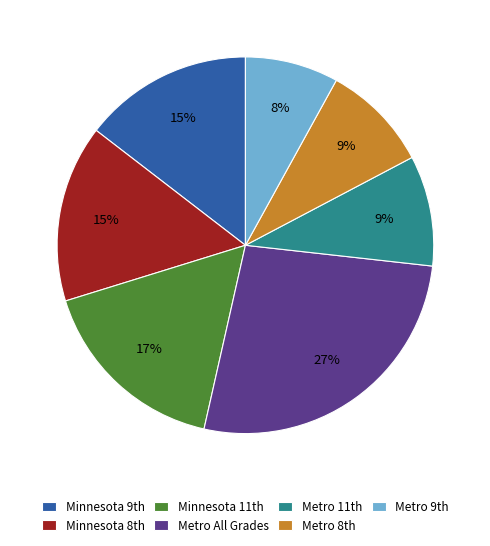

What is the largest slice in the pie chart?

Metro All Grades